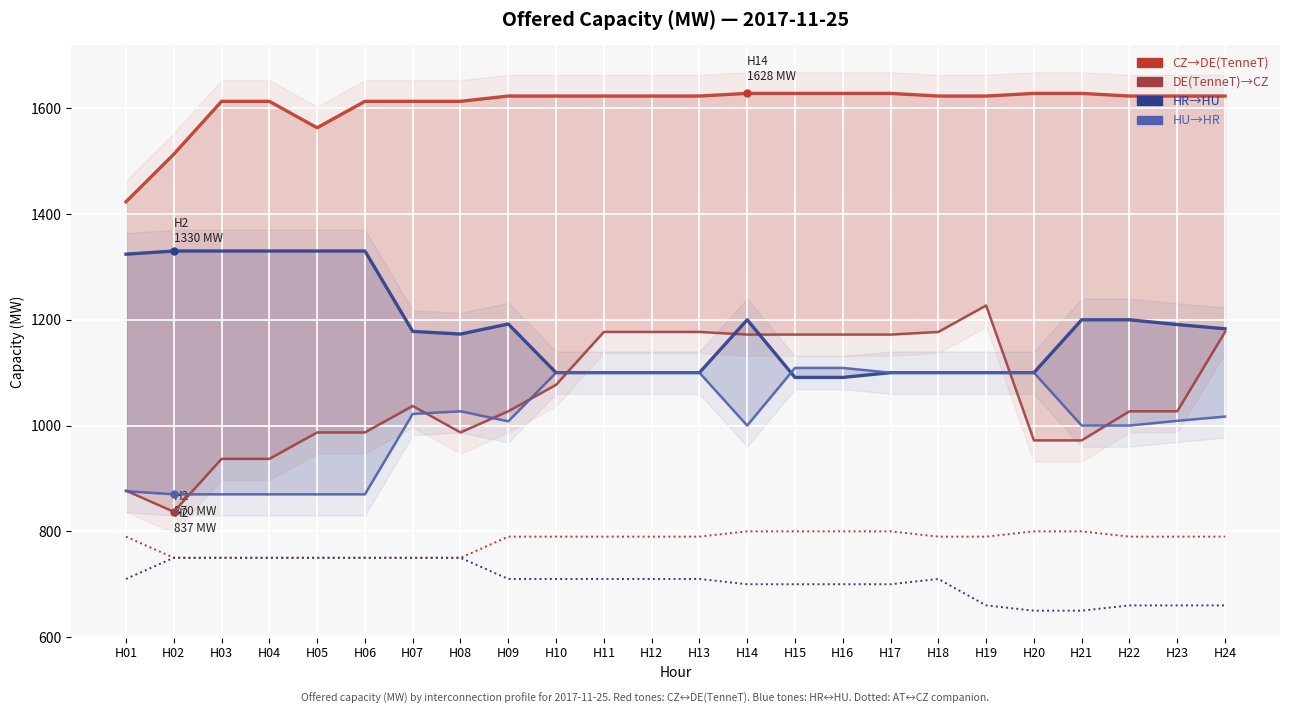

What is the average value of the DE(TenneT)-CZ series?

1062